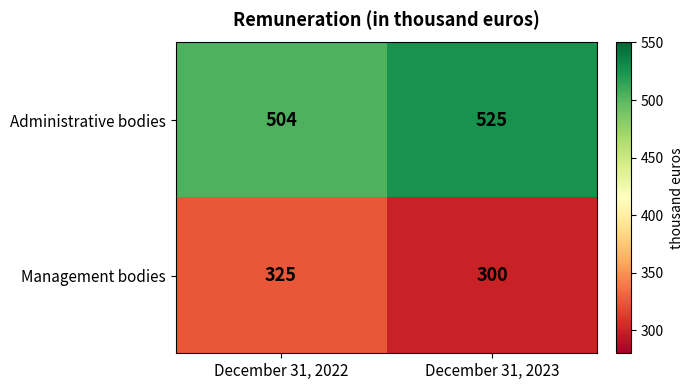

Reading right to left, extract all data points from this chart.

Administrative bodies: 525	504
Management bodies: 300	325